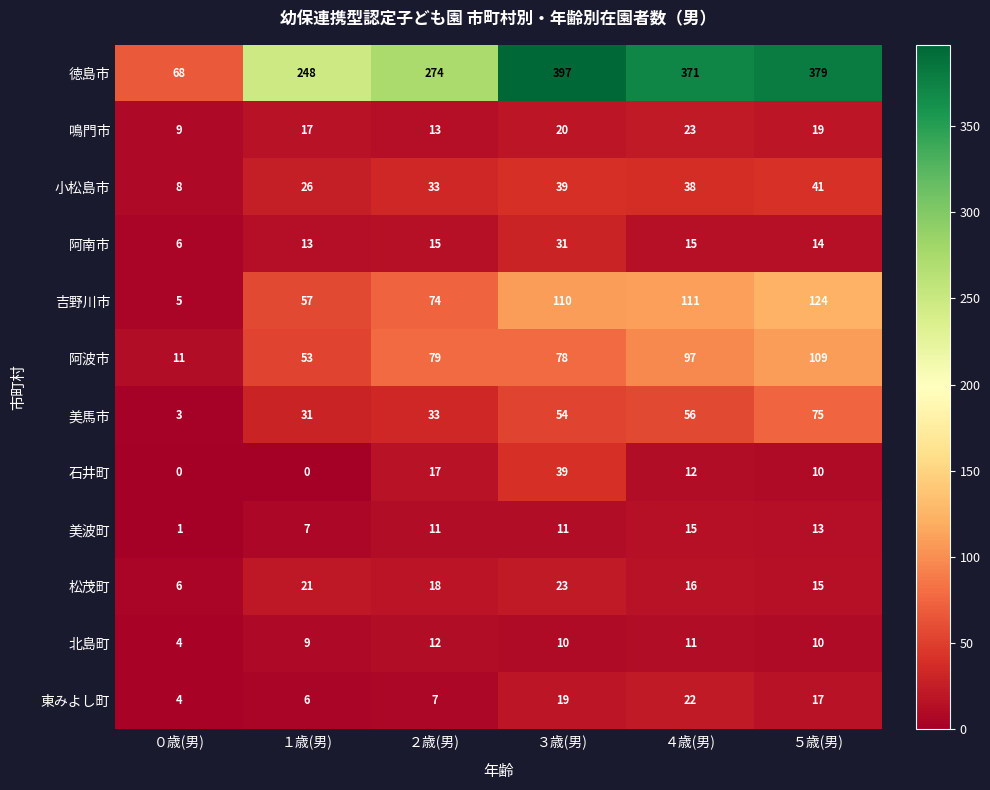

The 石井町 series shows 24 at ２歳(男). True or false?

False